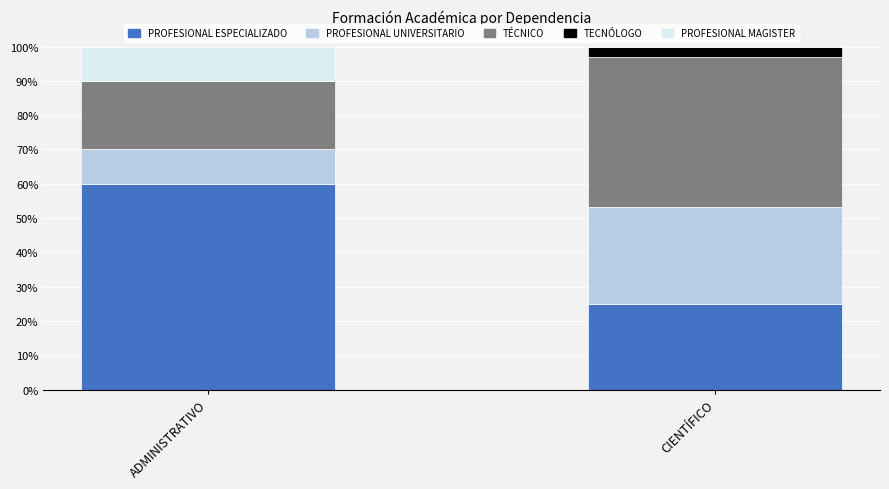

What is the maximum value for PROFESIONAL ESPECIALIZADO?

60.0